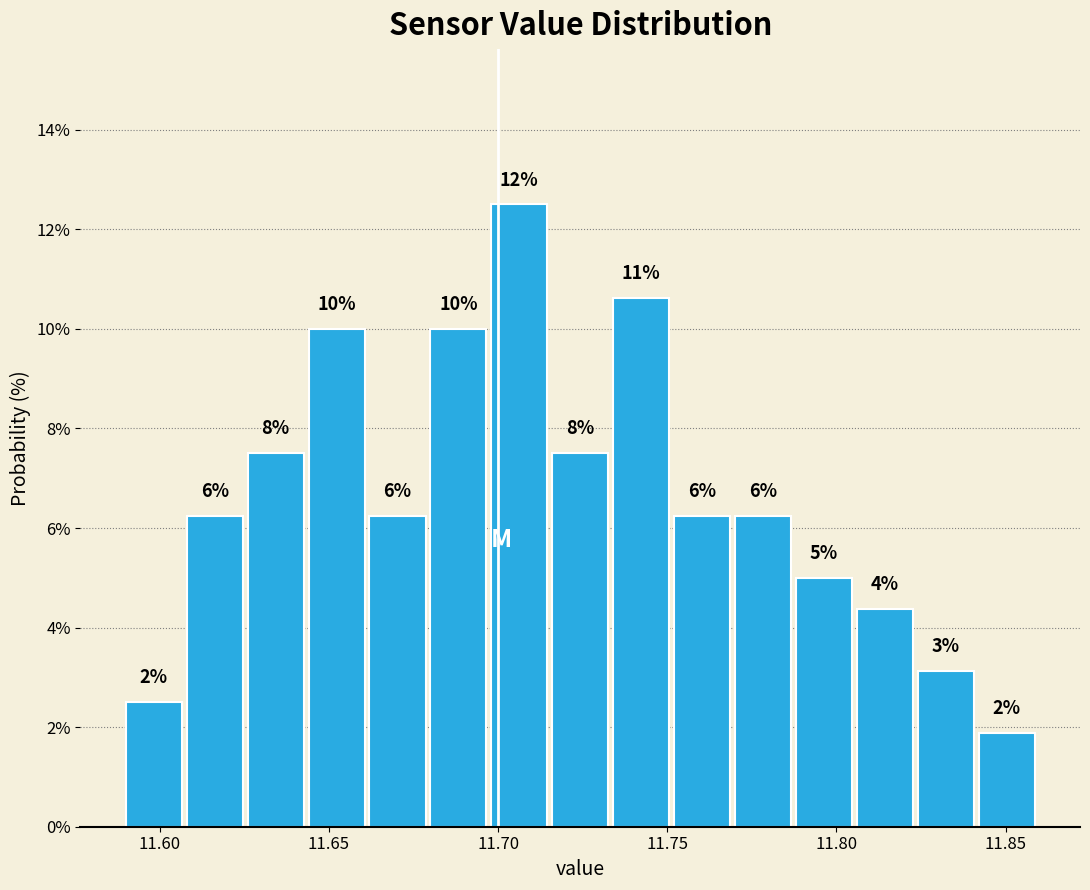

Around what value on the x-axis is the tallest bar? Give the approximate position of its centre, as read against the axis.

11.705